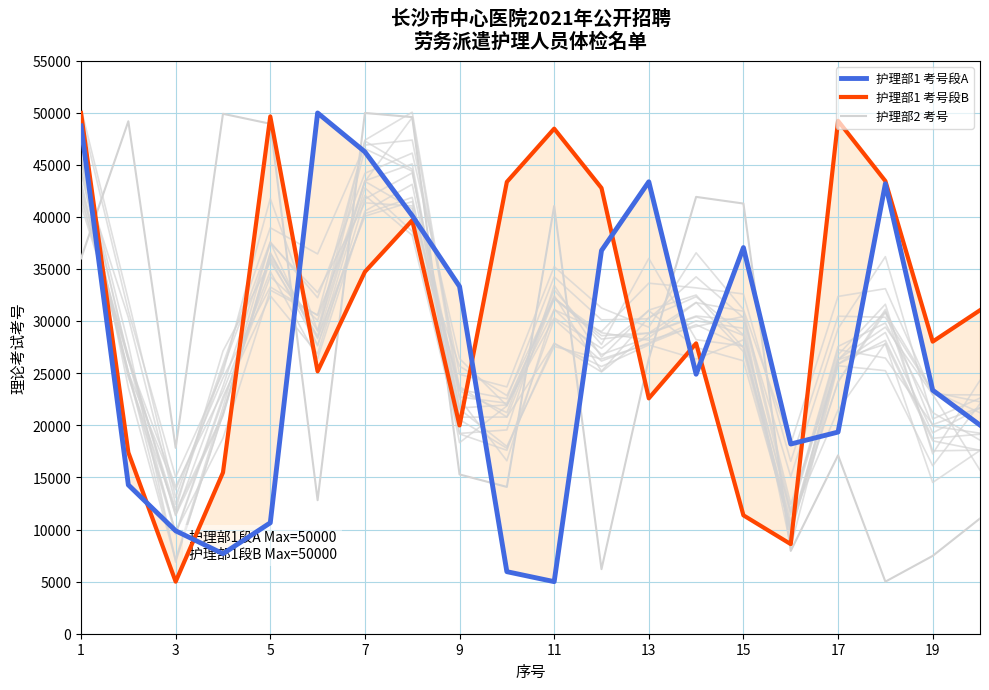

Rank the series at 19 from highest to lowest value.

护理部1 考号段B, 护理部1 考号段A, 护理部2 考号